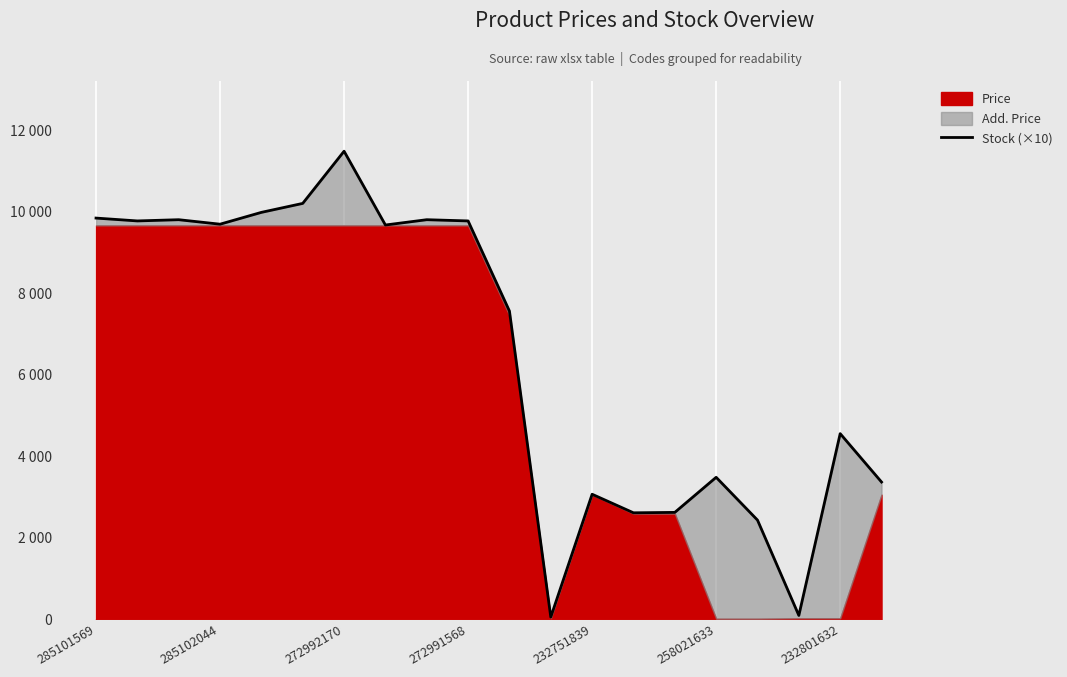

Reading left to right, extract all data points from this chart.

9844.7	9774.7	9804.7	9694.7	9984.7	10204.7	11484.7	9674.7	9804.7	9774.7	7563.8	56.7	3069.7	2614.6	2624.6	3485.4	2435.4	96.7	4556.7	3369.7